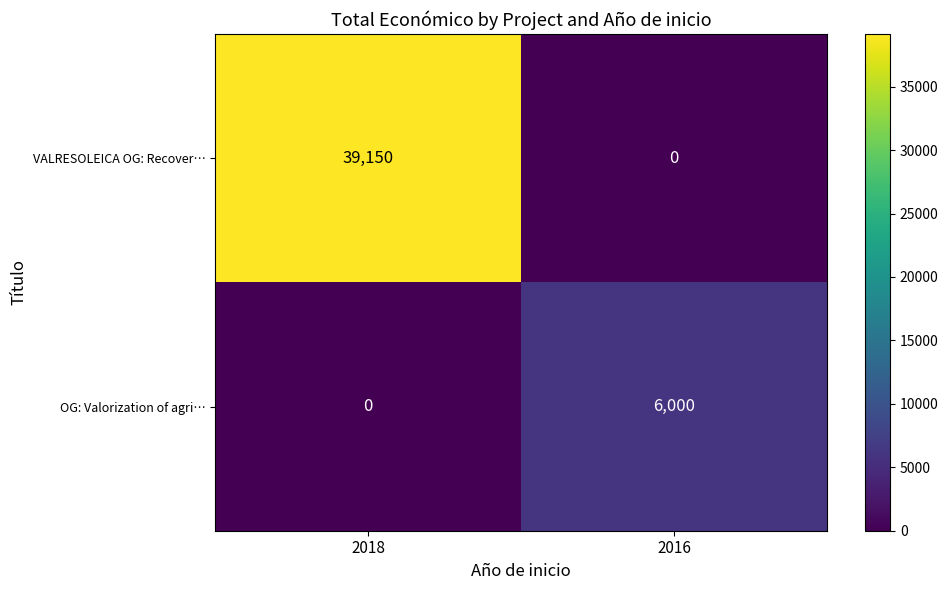

Which series has the largest total across all categories?

VALRESOLEICA OG: Recover…